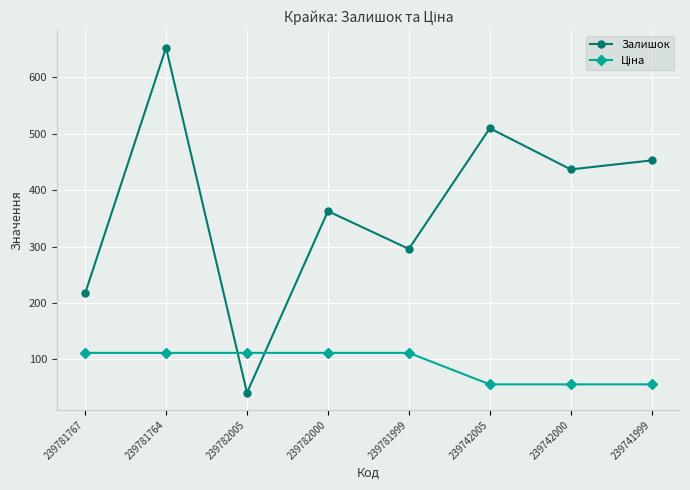

What is the difference between the Залишок values at 239742005 and 239782005?

469.0